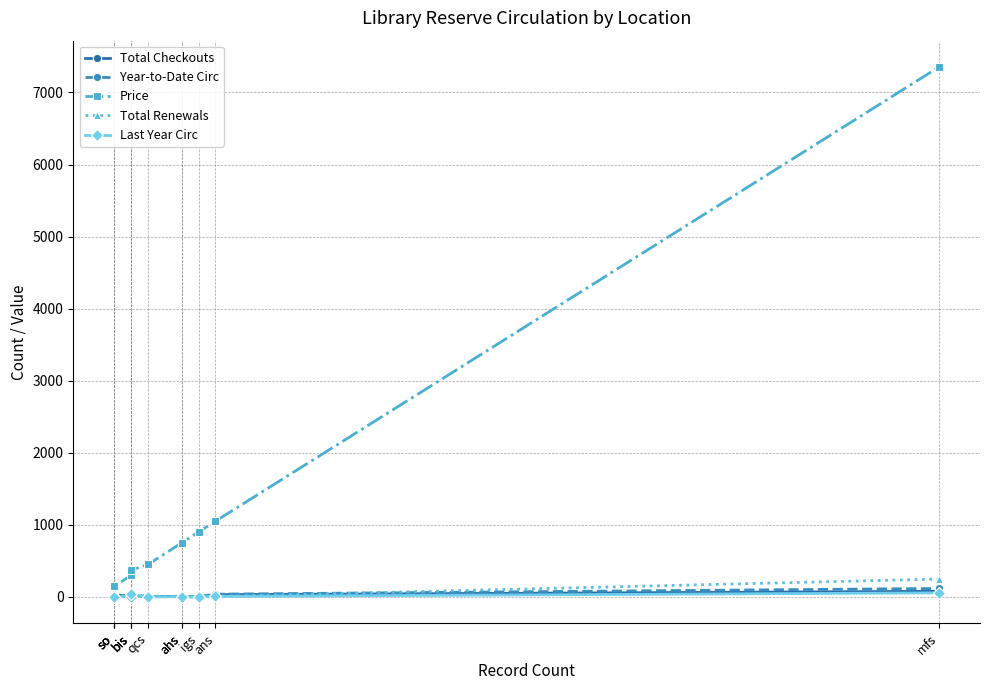

What is the total value across all series at so?

154